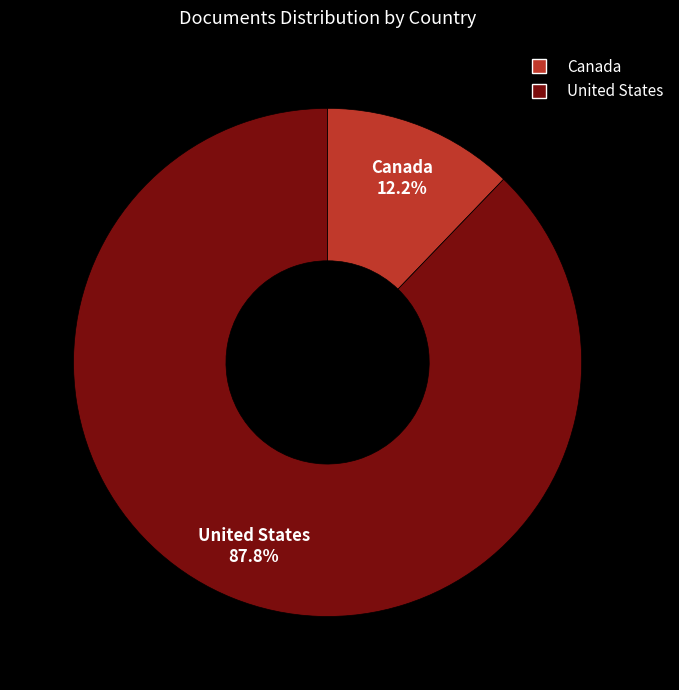

How many segments does this pie chart have?

2